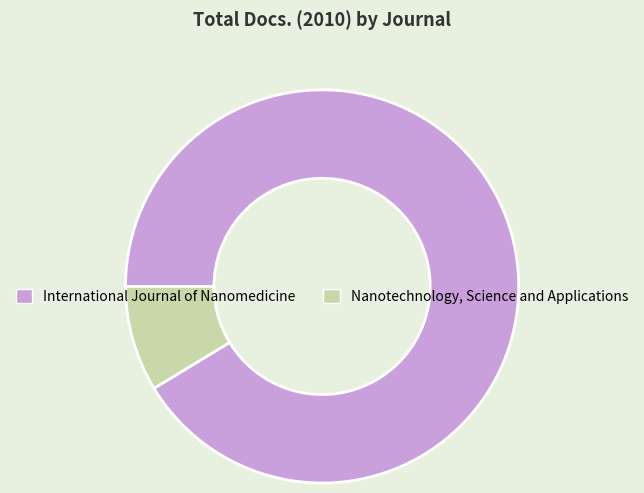

Which has a higher value, International Journal of Nanomedicine or Nanotechnology, Science and Applications?

International Journal of Nanomedicine